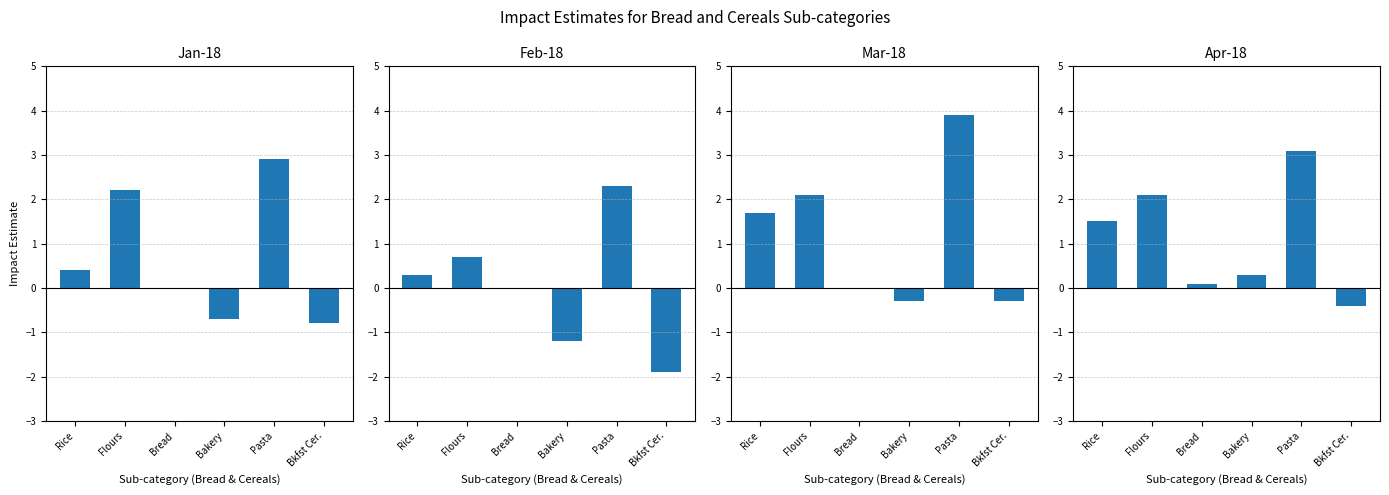

Read the Jan-18 value at Bakery.

-0.7